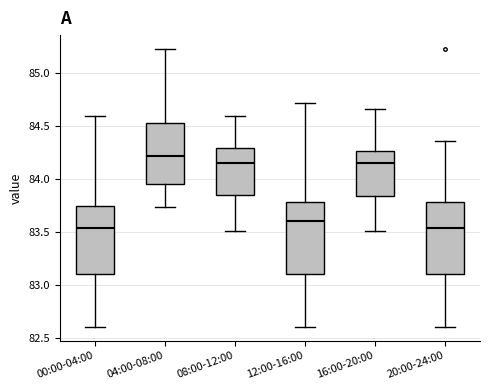

Reading left to right, read every box against the y-axis: the position of its median line, the range the box covers, and the ends of its whiskers. The values are not printed on the chart, so give them approximately, as read against the axis.

00:00-04:00: median 83.55, box 83.10 to 83.75, whiskers 82.60 to 84.60
04:00-08:00: median 84.20, box 83.95 to 84.55, whiskers 83.75 to 85.25
08:00-12:00: median 84.15, box 83.85 to 84.30, whiskers 83.50 to 84.60
12:00-16:00: median 83.60, box 83.10 to 83.80, whiskers 82.60 to 84.70
16:00-20:00: median 84.15, box 83.85 to 84.25, whiskers 83.50 to 84.65
20:00-24:00: median 83.55, box 83.10 to 83.80, whiskers 82.60 to 84.35